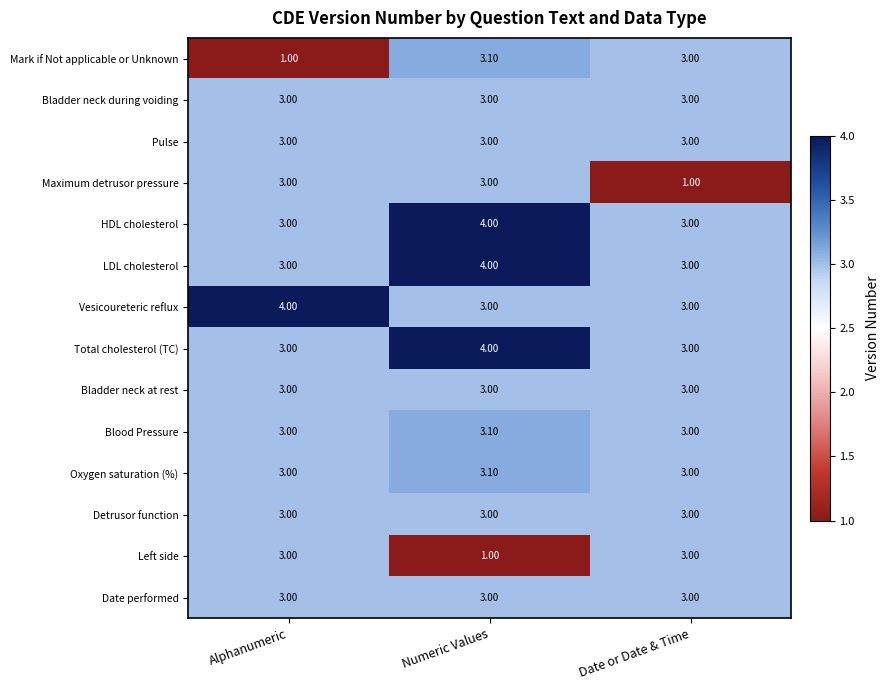

Which category has the highest value in the LDL cholesterol series?

Numeric Values